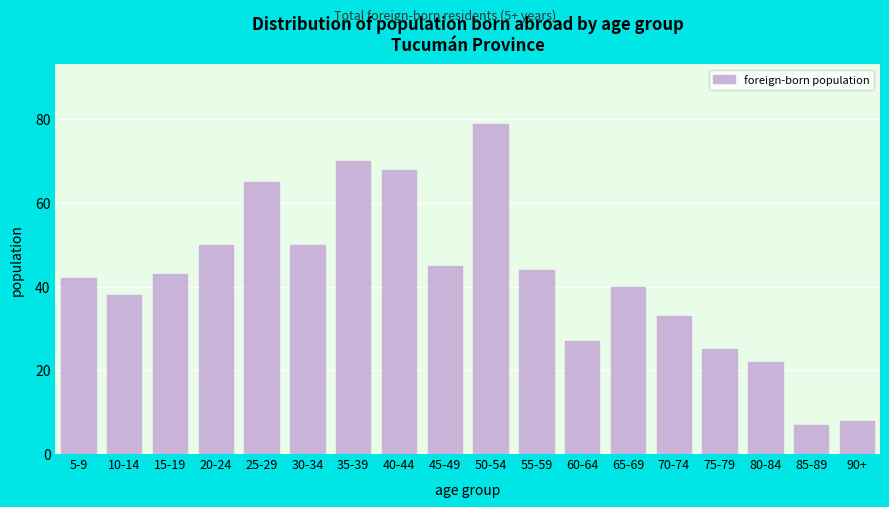

Reading left to right, extract all data points from this chart.

42	38	43	50	65	50	70	68	45	79	44	27	40	33	25	22	7	8